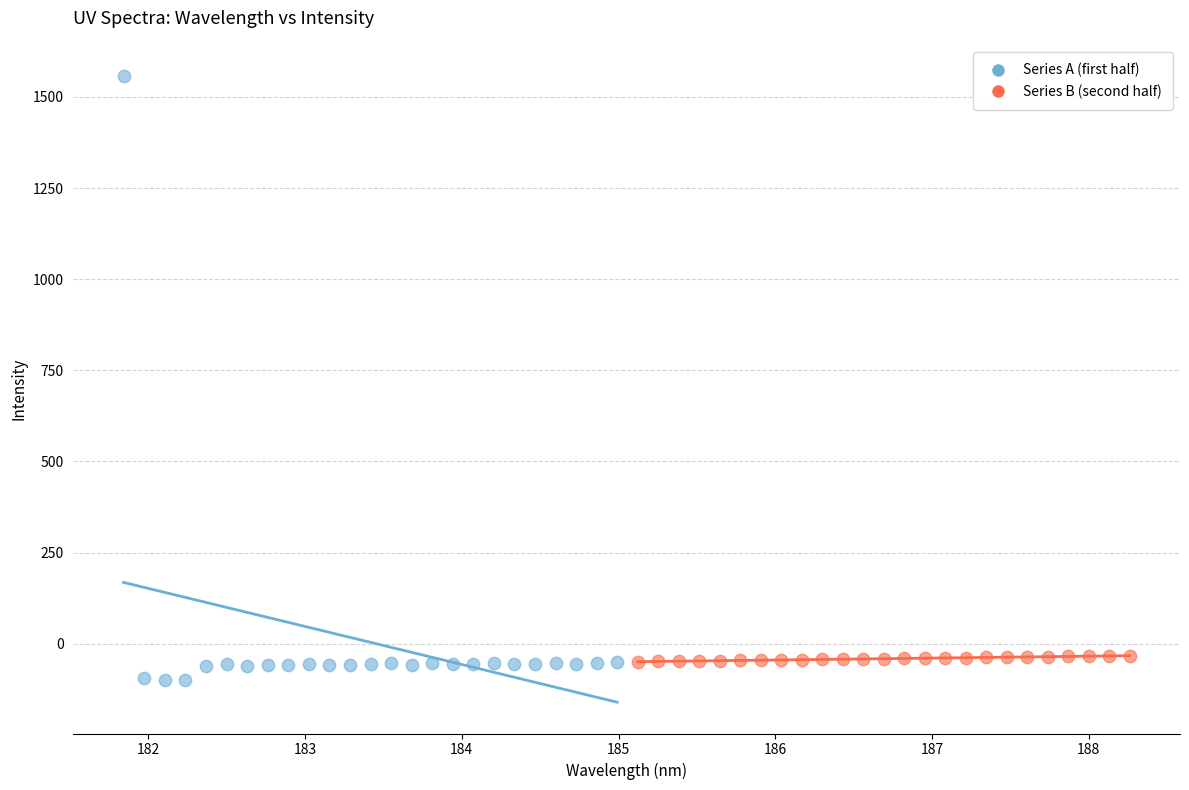

Which series contains the highest Y value?

Series A (first half)